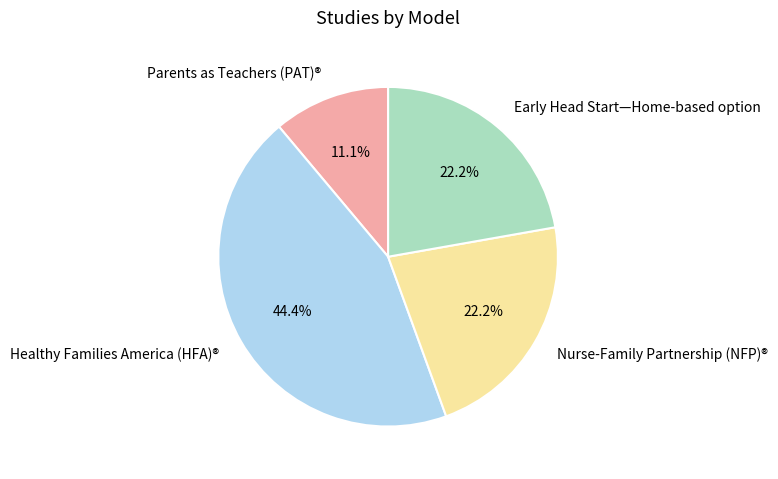

How much of the chart is everything except Healthy Families America (HFA)®?

55.6%